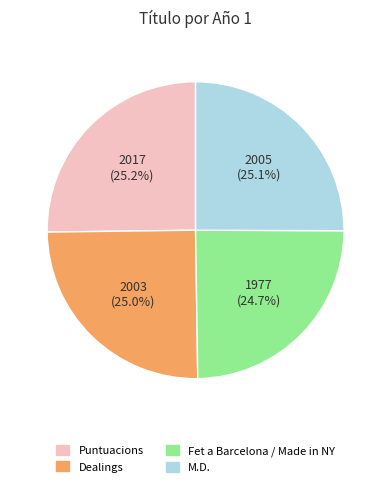

Is it true that Puntuacions is 33% of the pie?

False